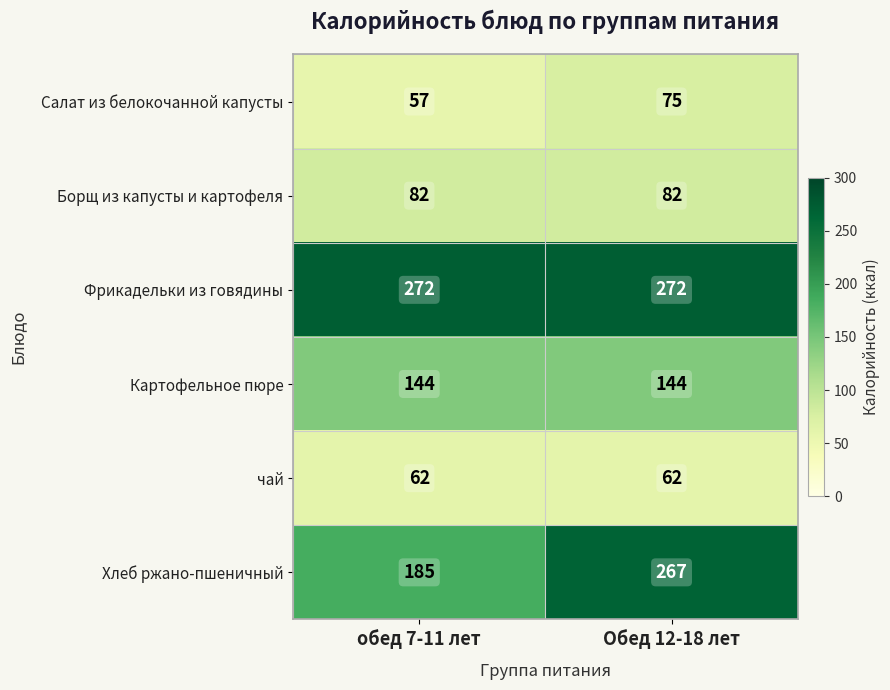

Which series changed the most between обед 7-11 лет and Обед 12-18 лет?

Хлеб ржано-пшеничный